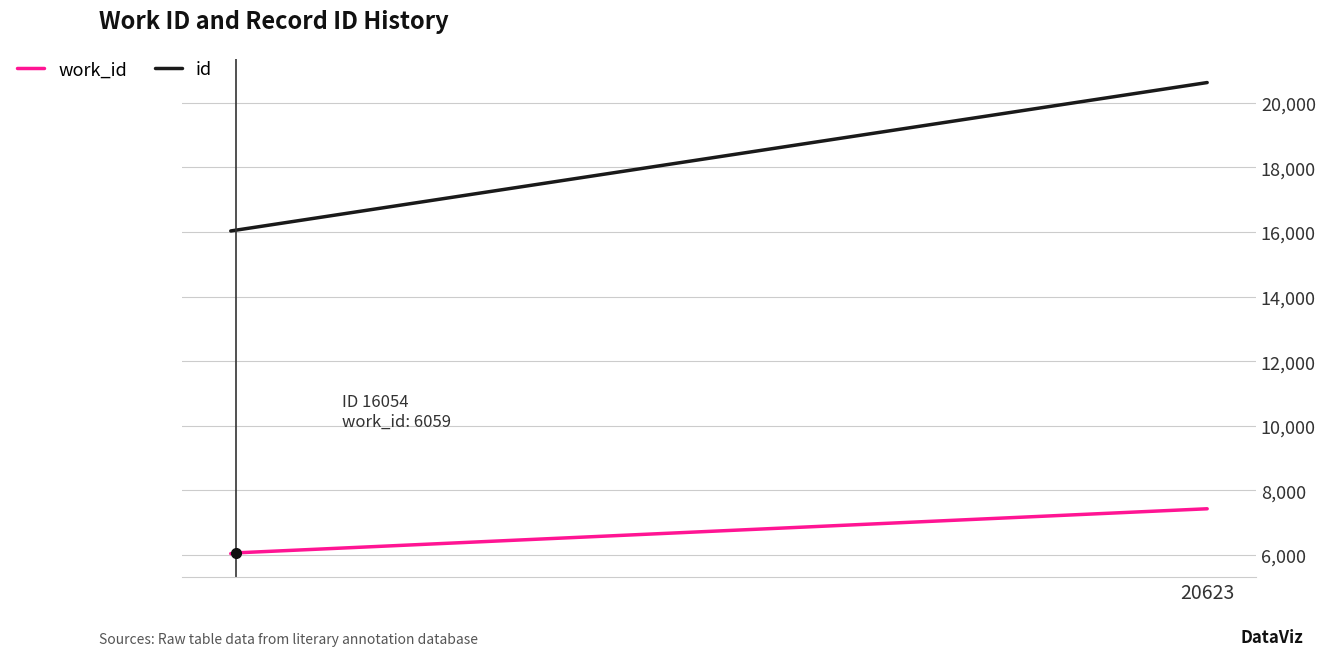

What is the difference between the maximum and minimum values in the work_id series?

1387